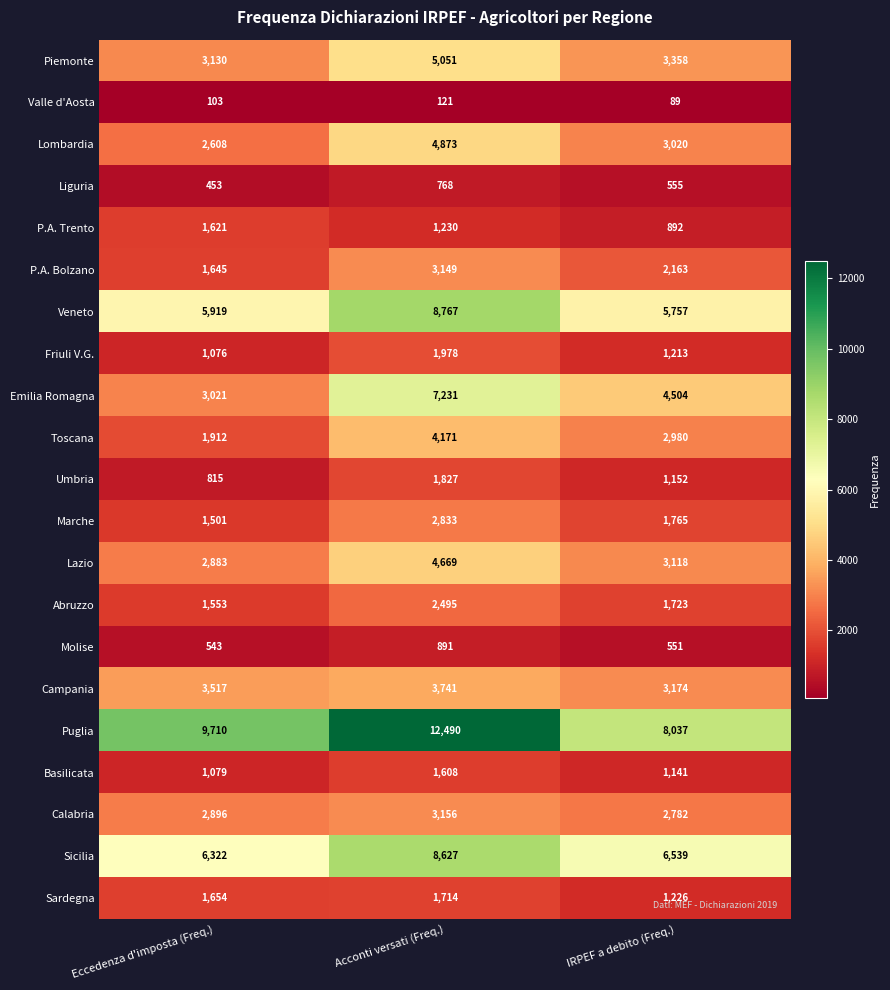

True or false: P.A. Trento has a value of 2086 at Acconti versati (Freq.).

False